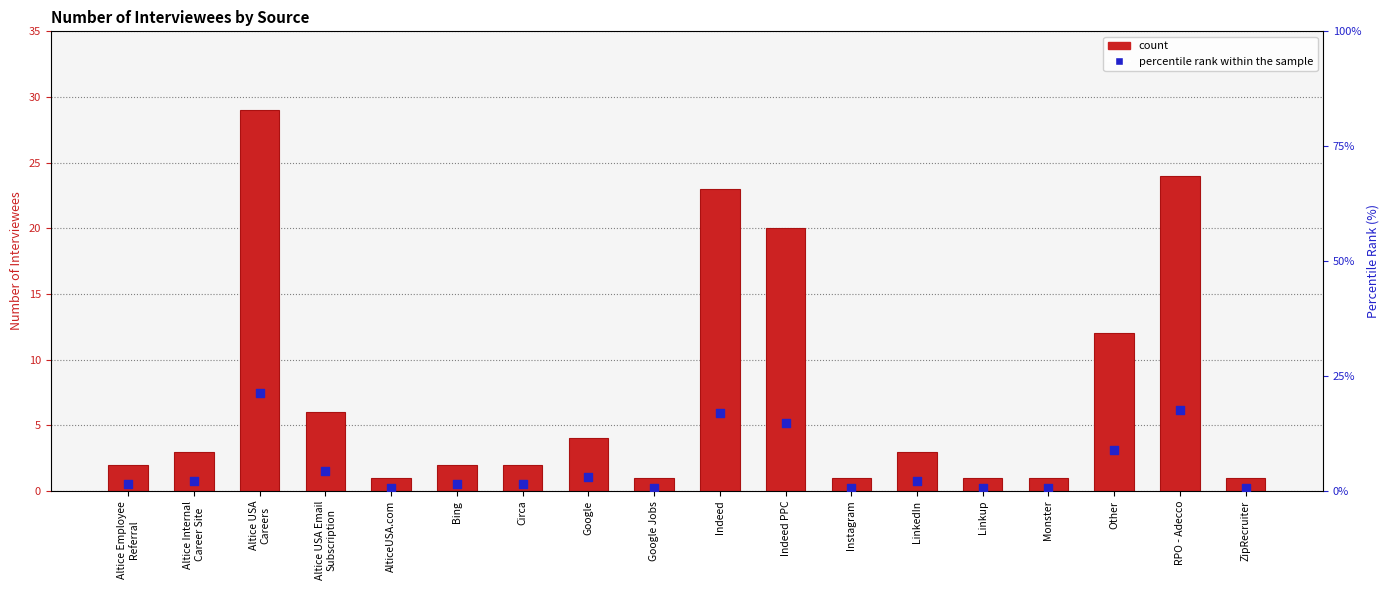

At how many categories does at least one series exceed 26?

1